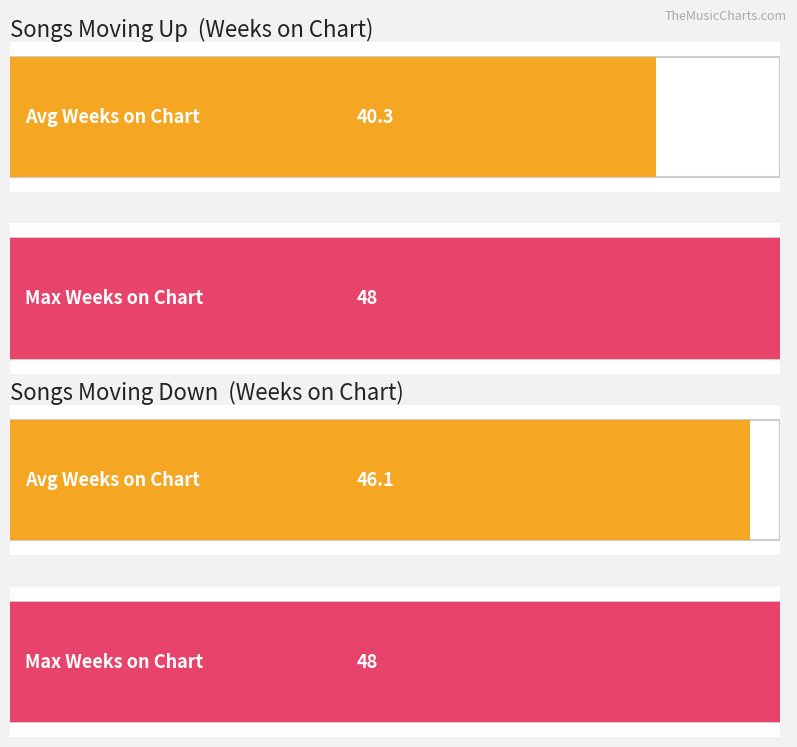

Where is Average Weeks on Chart nearest to the value 43?

1